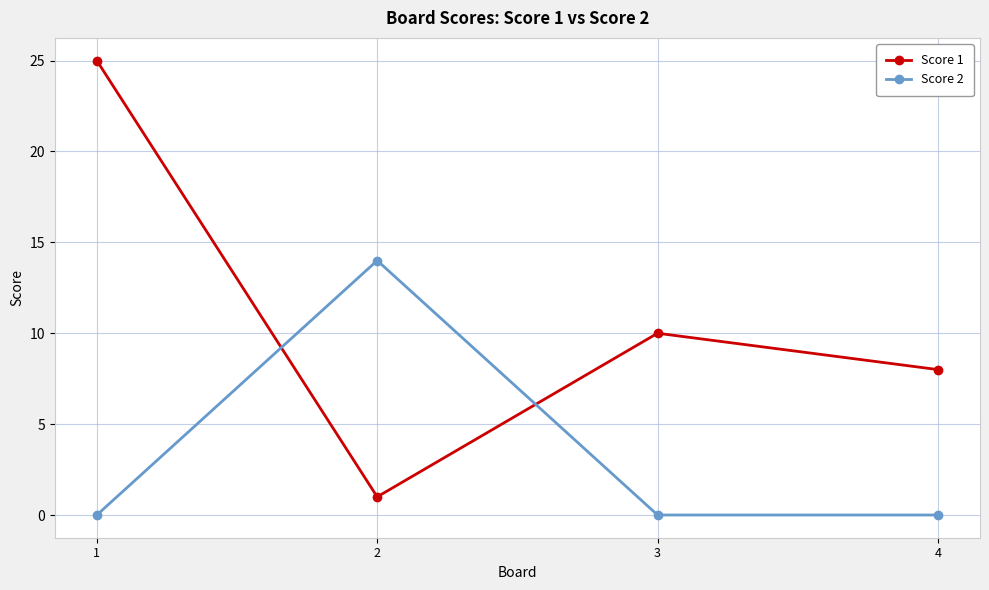

Which series has the largest total across all categories?

Score 1